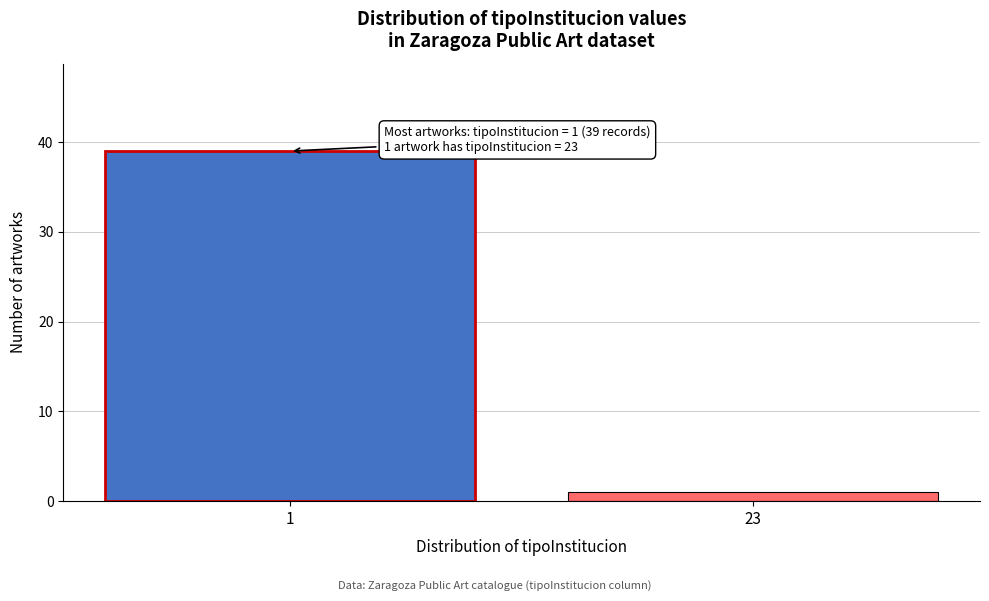

Reading right to left, extract all data points from this chart.

23=1	1=39